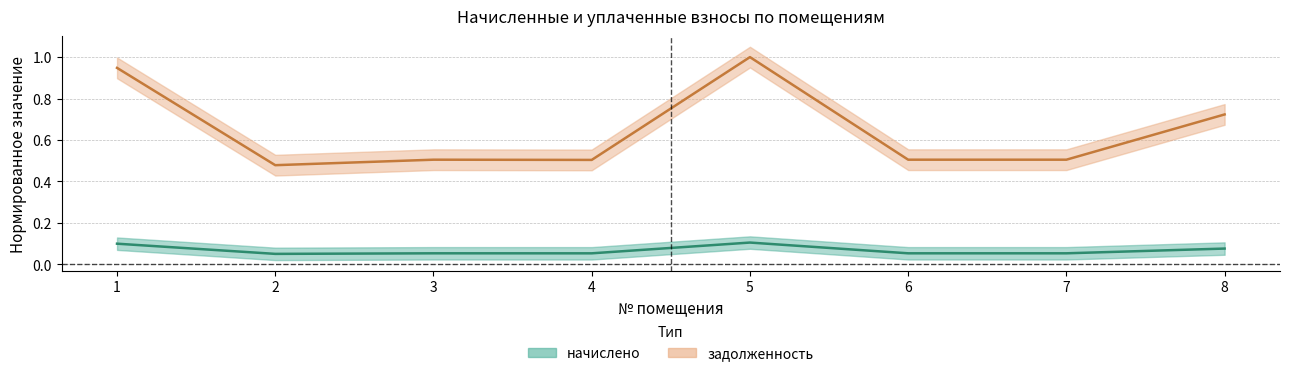

What is the difference between the maximum and minimum values in the задолженность series?

0.5